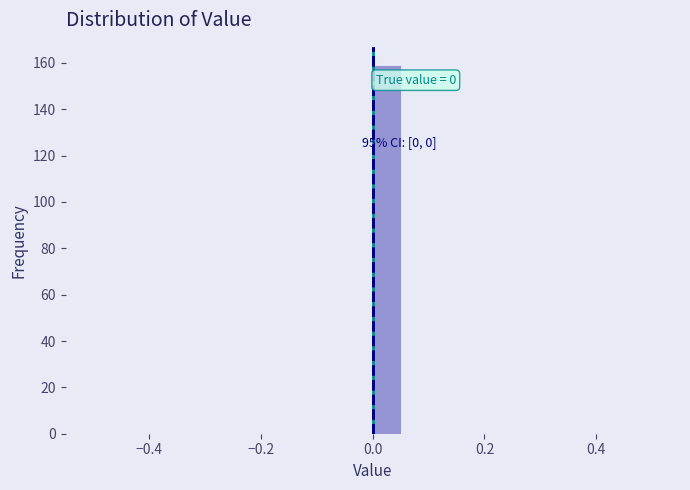

Around what value on the x-axis is the tallest bar? Give the approximate position of its centre, as read against the axis.

0.02